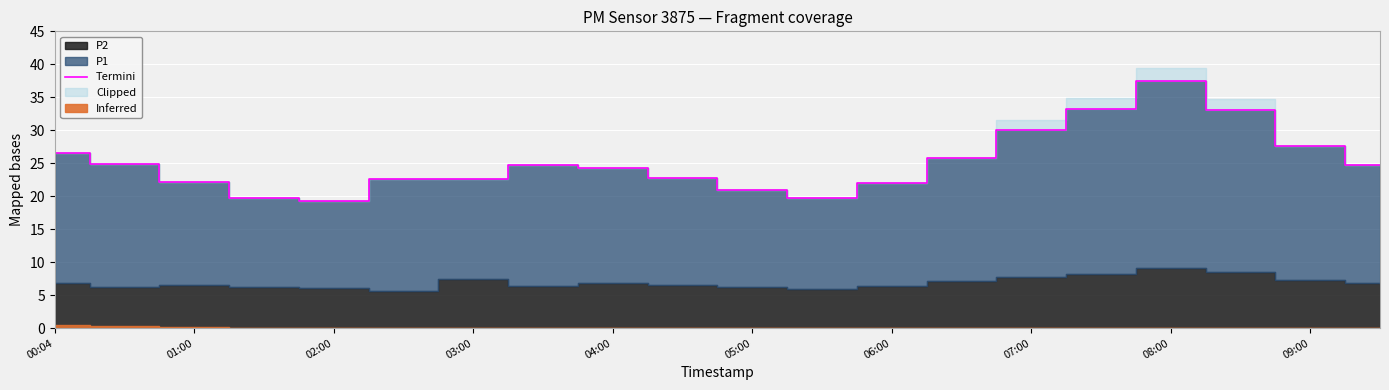

Which has a higher value, 15 or 02:00?

15